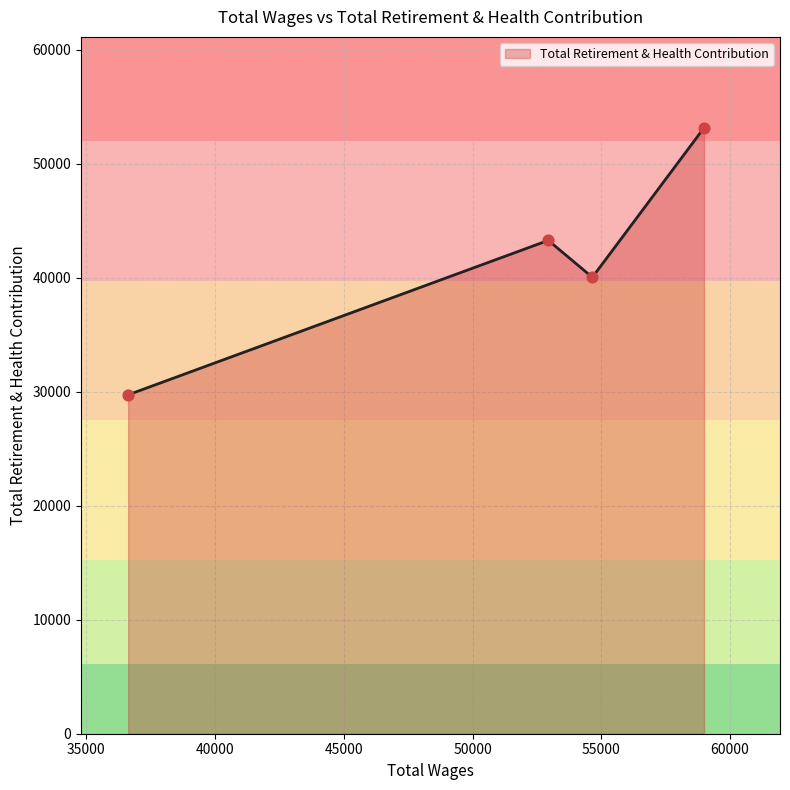

True or false: the data has more than 0 interior local peaks.

True